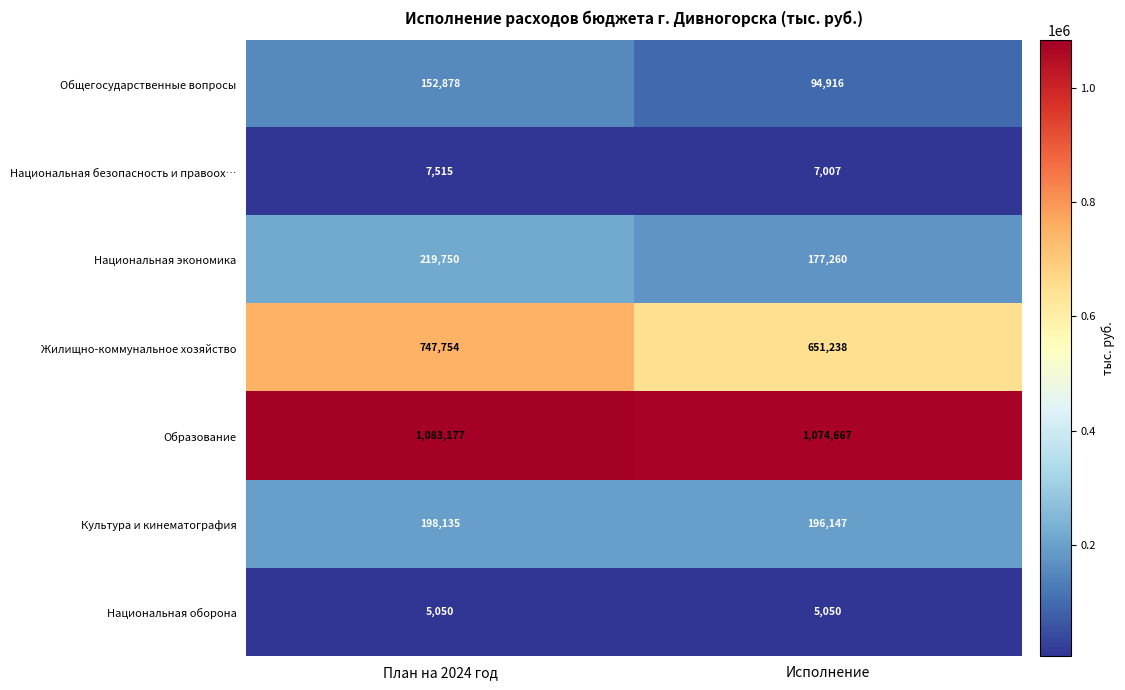

The Культура и кинематография series shows 196147 at Исполнение. True or false?

True